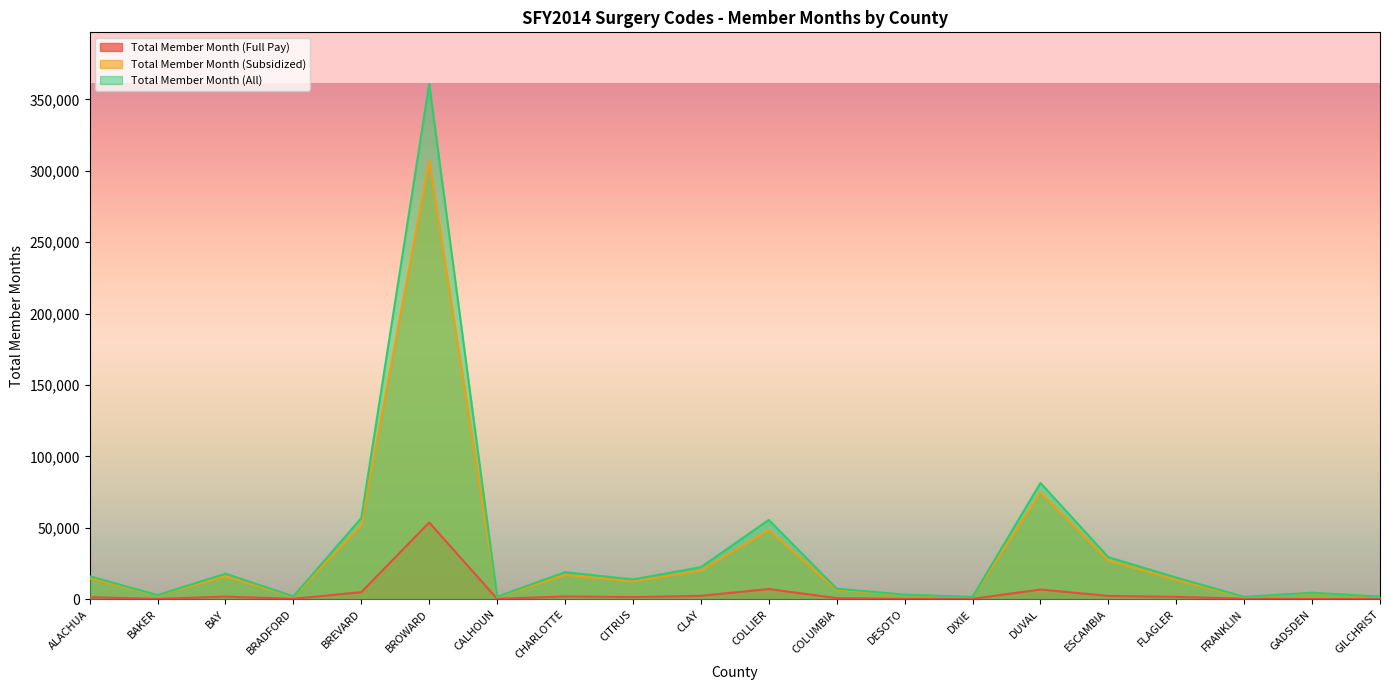

List the labels in order of Total Member Month (Full Pay) value, smallest first.

GADSDEN, DESOTO, GILCHRIST, BAKER, DIXIE, CALHOUN, BRADFORD, FRANKLIN, COLUMBIA, ALACHUA, CITRUS, FLAGLER, BAY, CHARLOTTE, ESCAMBIA, CLAY, BREVARD, DUVAL, COLLIER, BROWARD